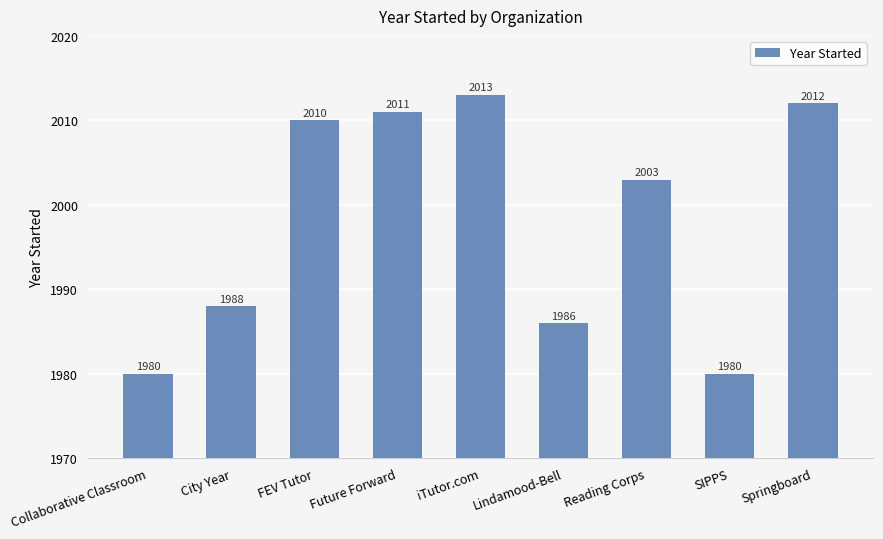

What is the average value?

1998